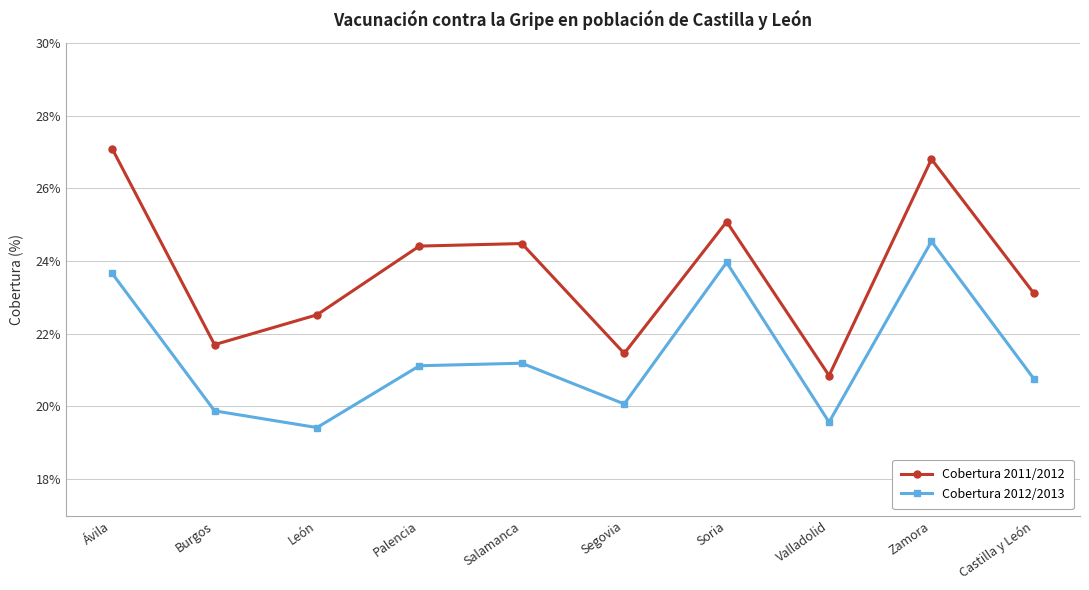

How many data points in Cobertura 2012/2013 are less than 21?

5